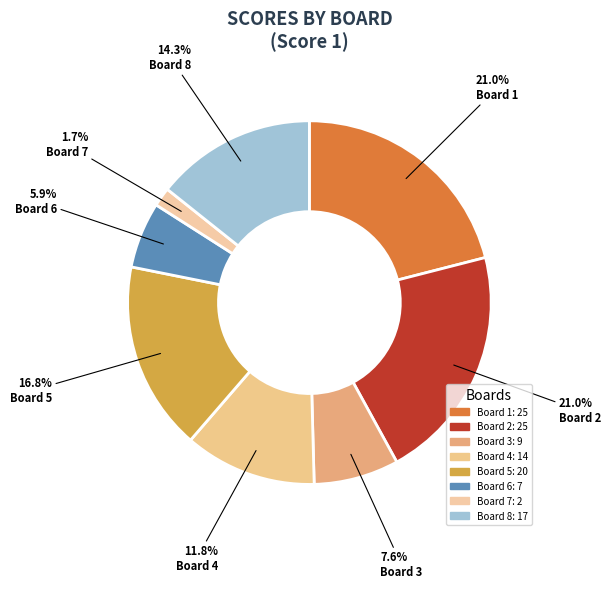

The Board 5 slice represents 17% of the pie. True or false?

True